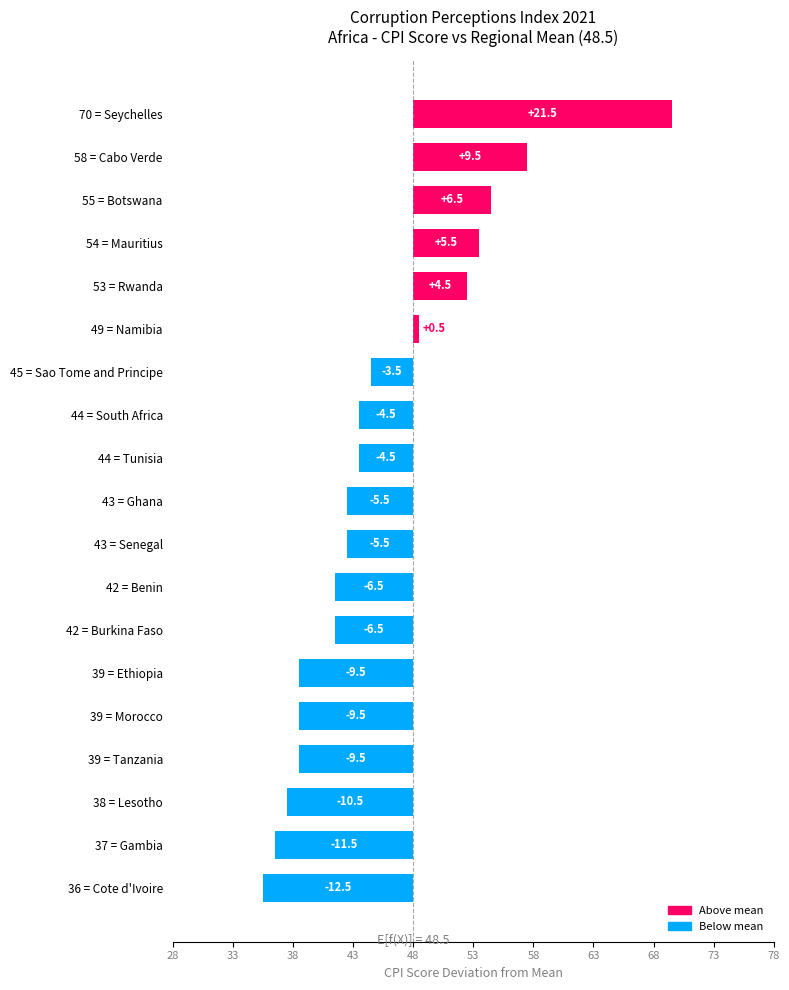

Which label corresponds to the smallest value in the chart?

36 = Cote d'Ivoire